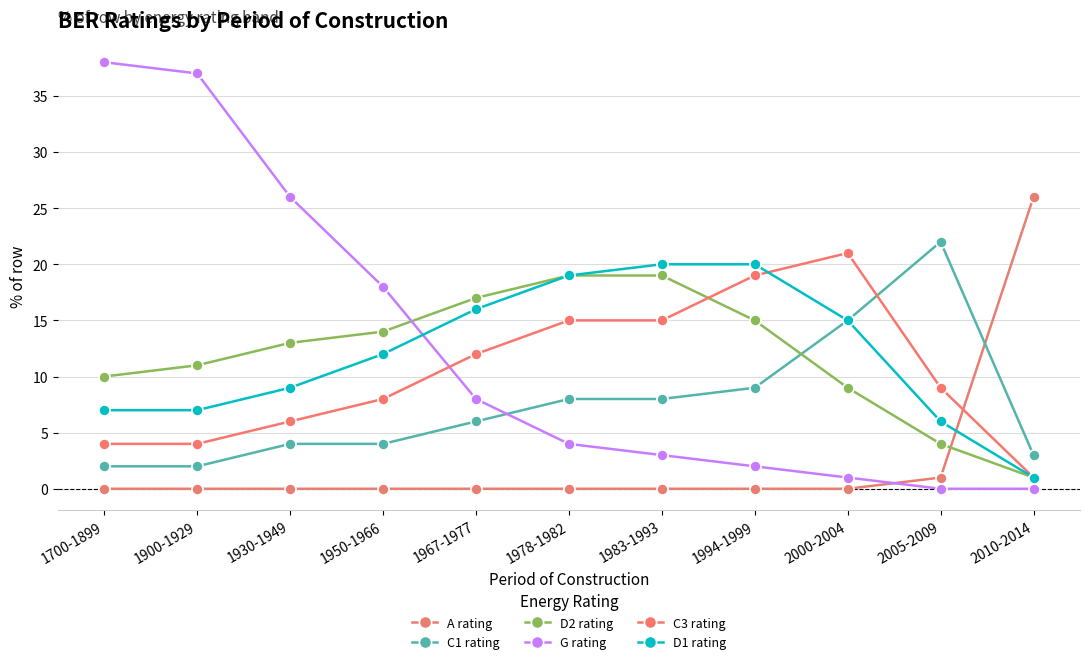

What is the maximum value shown in the chart?

38